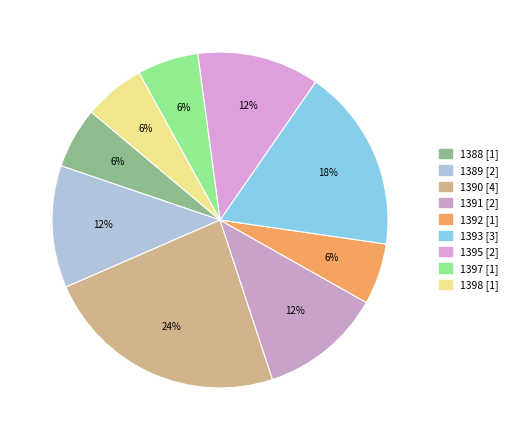

Rank the categories by value from highest to lowest.

1390, 1393, 1389, 1391, 1395, 1388, 1392, 1397, 1398